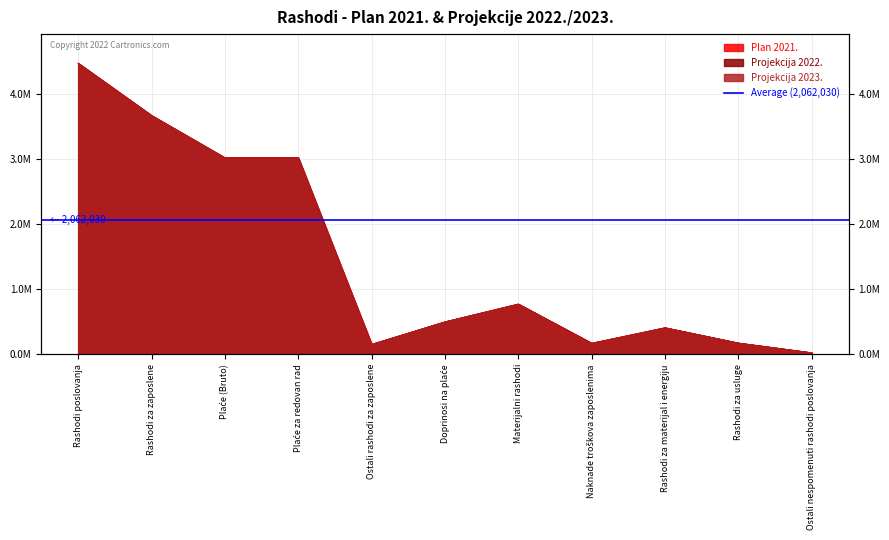

Which series has the largest total across all categories?

Plan 2021.